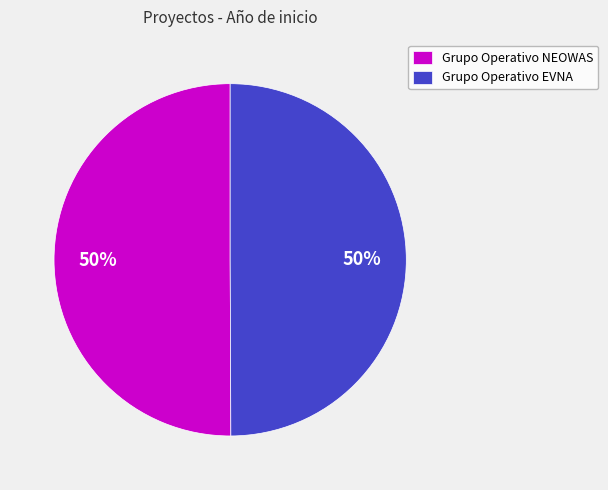

How many segments does this pie chart have?

2